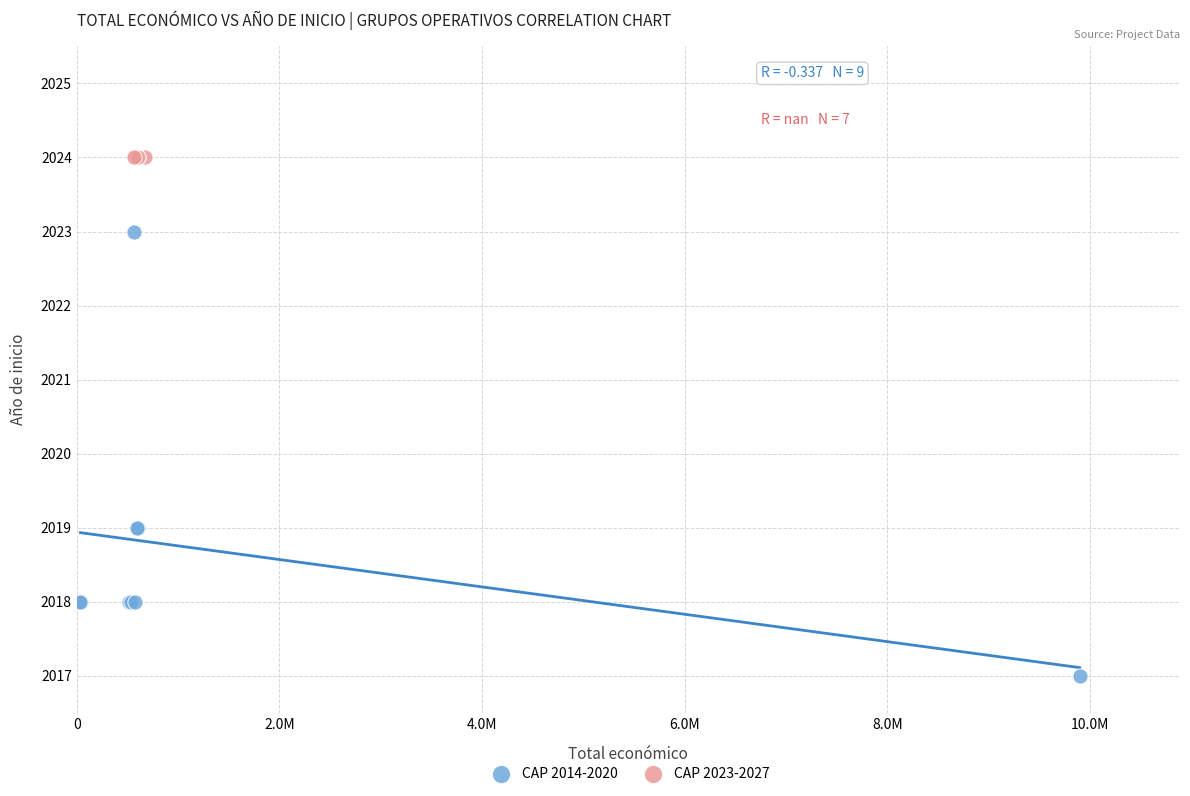

Which series contains the highest Y value?

CAP 2023-2027